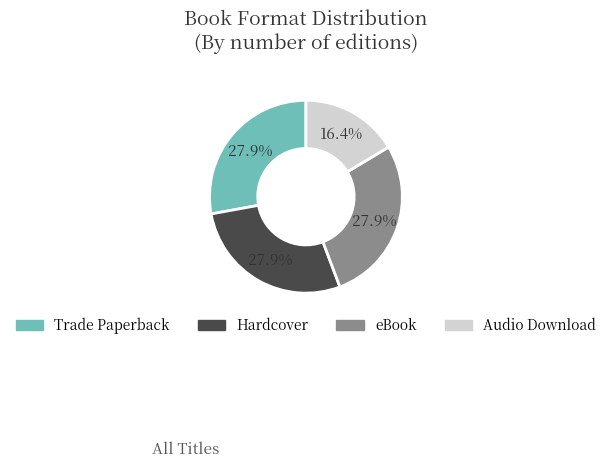

Which has a higher value, Hardcover or Audio Download?

Hardcover